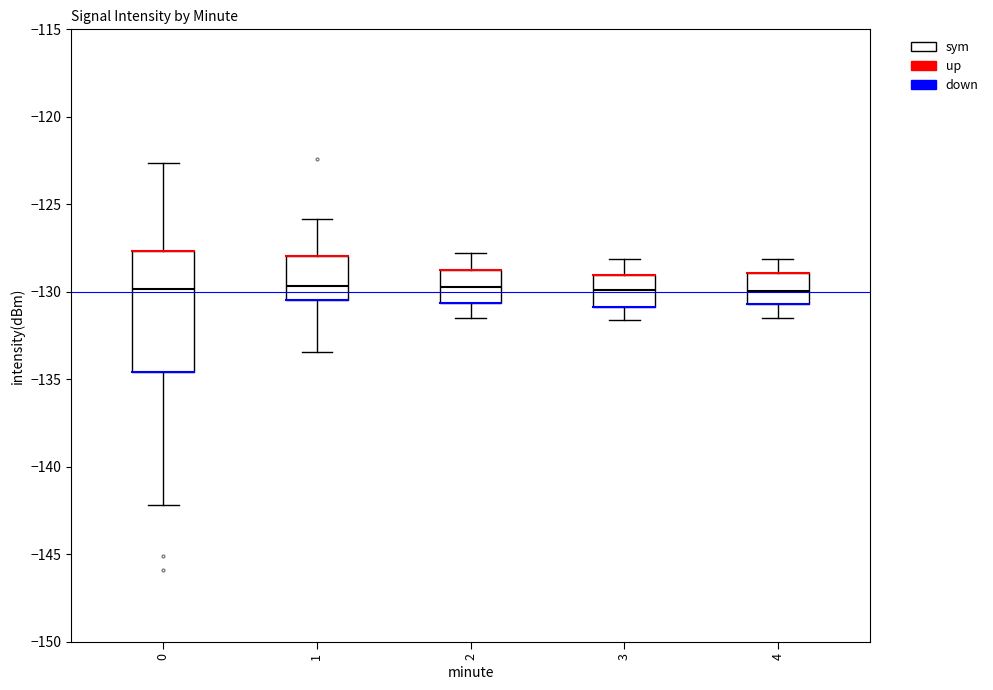

Reading left to right, transcribe this box plot: for each box, give where its median line is, the range the box spans, and where its two whiskers end, as read against the y-axis. The values are not printed on the chart, so give them approximately, as read against the axis.

0: median -130.0, box -134.5 to -127.5, whiskers -142.0 to -122.5
1: median -129.5, box -130.5 to -128.0, whiskers -133.5 to -126.0
2: median -129.5, box -130.5 to -128.5, whiskers -131.5 to -128.0
3: median -130.0, box -131.0 to -129.0, whiskers -131.5 to -128.0
4: median -130.0, box -130.5 to -129.0, whiskers -131.5 to -128.0